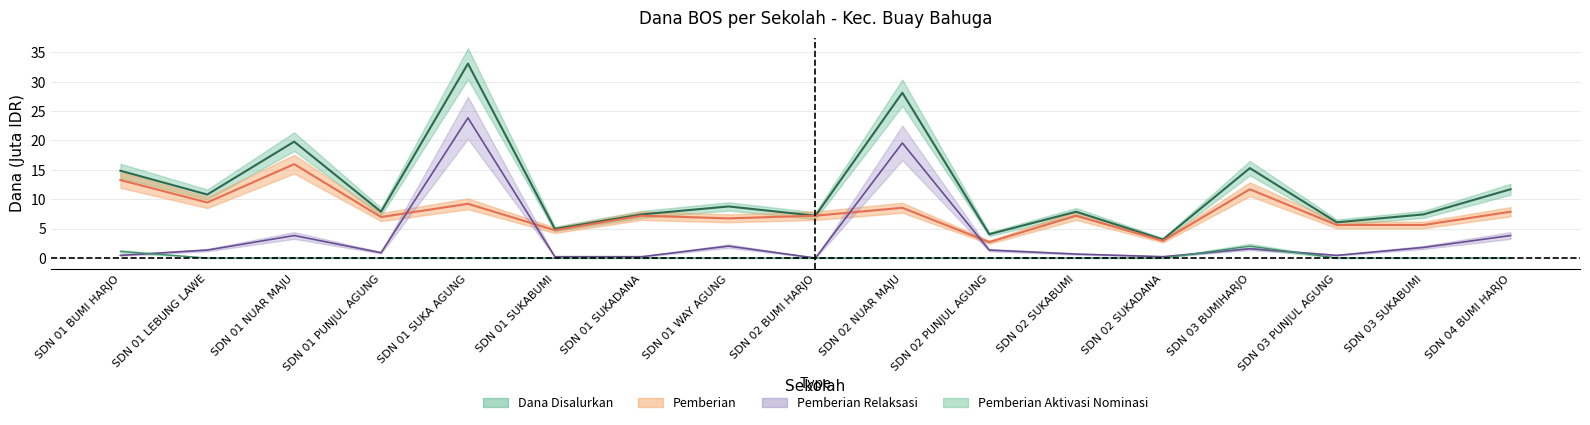

Rank the categories by Pemberian Dari Aktivasi Nominasi value from lowest to highest.

SDN 01 LEBUNG LAWE, SDN 01 NUAR MAJU, SDN 01 PUNJUL AGUNG, SDN 01 SUKA AGUNG, SDN 01 SUKABUMI, SDN 01 SUKADANA, SDN 01 WAY AGUNG, SDN 02 BUMI HARJO, SDN 02 NUAR MAJU, SDN 02 PUNJUL AGUNG, SDN 02 SUKABUMI, SDN 02 SUKADANA, SDN 03 PUNJUL AGUNG, SDN 03 SUKABUMI, SDN 04 BUMI HARJO, SDN 01 BUMI HARJO, SDN 03 BUMIHARJO